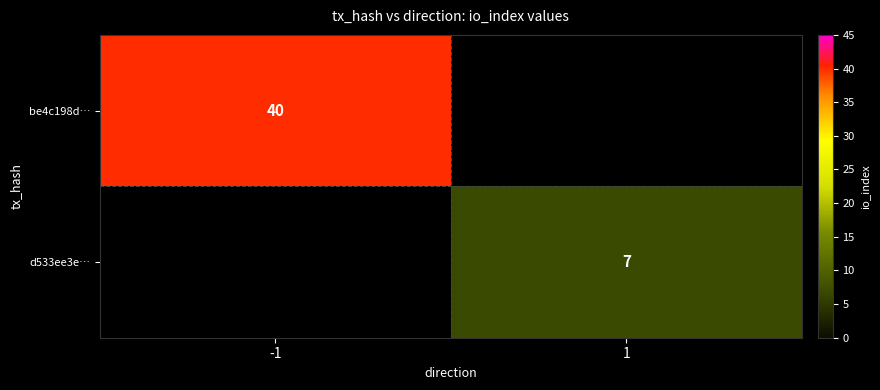

Count the number of categories in the chart.

2